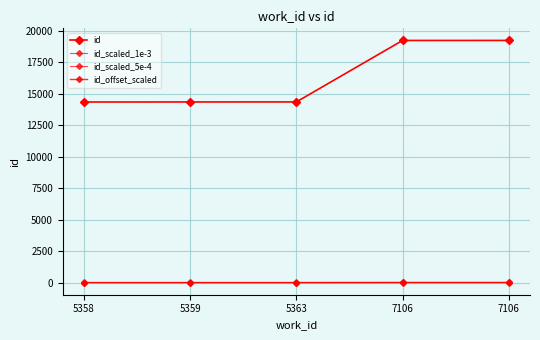

Is the value of id_scaled_1e-3 at 7106 greater than the value of id_scaled_5e-4 at 5363?

Yes